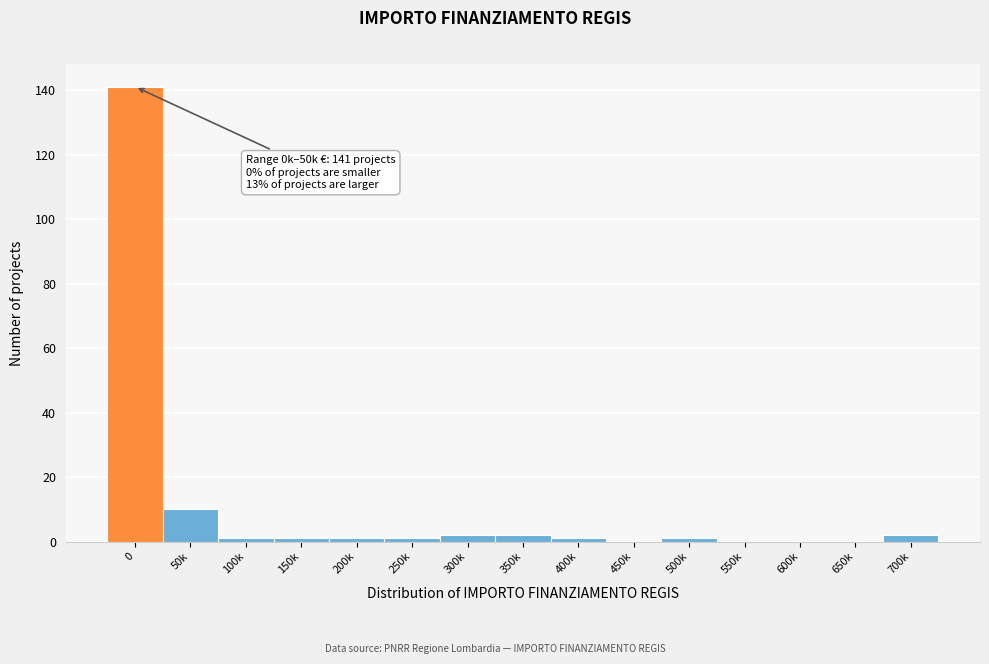

Reading right to left, what are all the values shown in this chart?

700k=2	650k=0	600k=0	550k=0	500k=1	450k=0	400k=1	350k=2	300k=2	250k=1	200k=1	150k=1	100k=1	50k=10	0=141